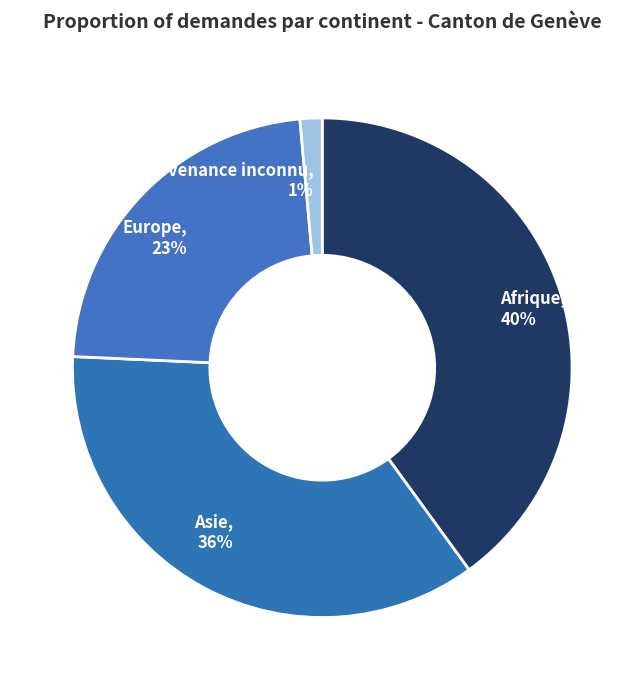

To the nearest percent, what is the average slice percentage?

25%